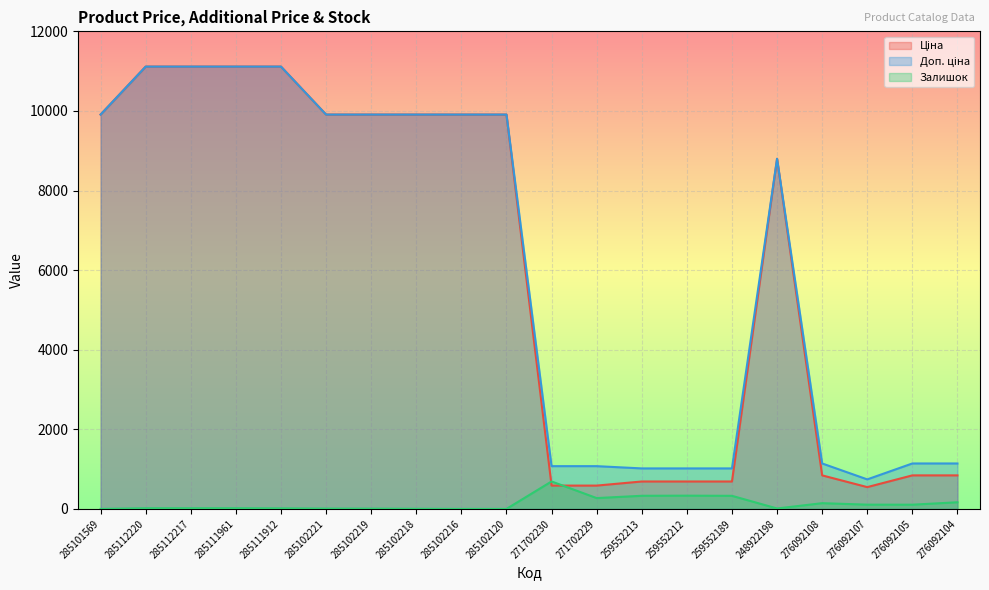

What is the value of the Ціна point at the 7th from the left?

9908.5